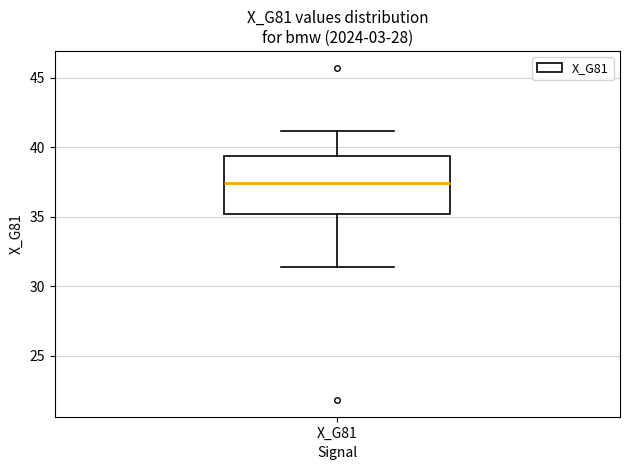

Read this box plot against the y-axis: the position of the median line, the range covered by the box, and the ends of both whiskers. The values are not printed on the chart, so give them approximately, as read against the axis.

median 37.5, box 35.0 to 39.5, whiskers 31.5 to 41.0